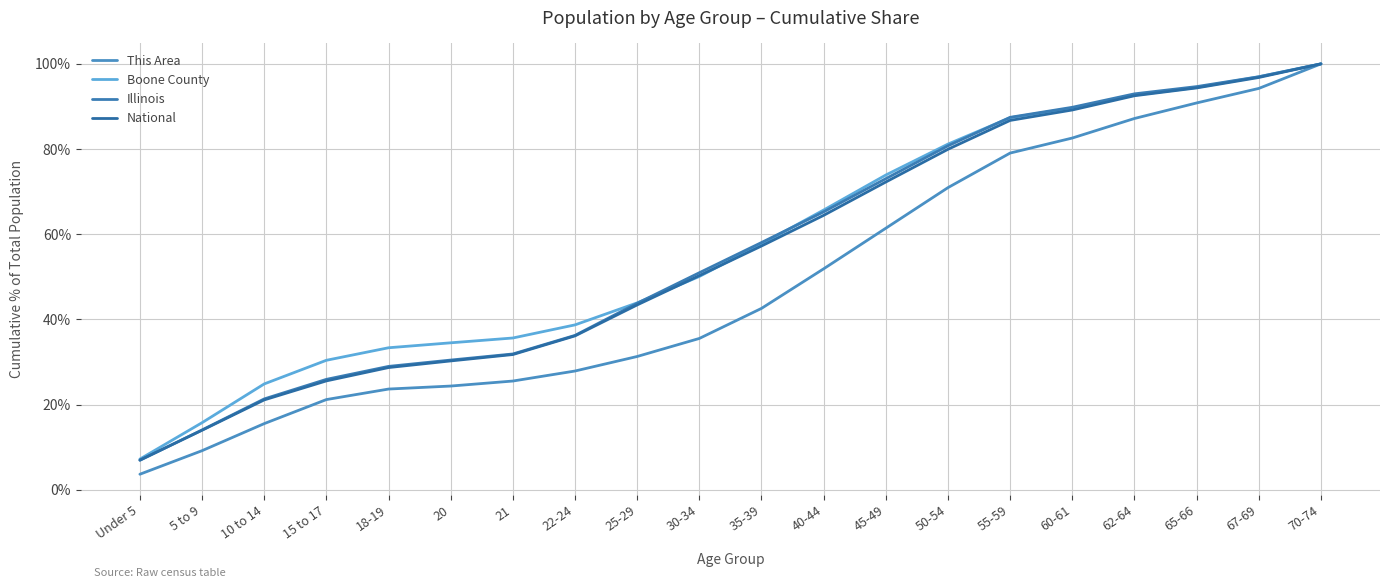

What are all the series names shown in the legend?

This Area, Boone County, Illinois, National